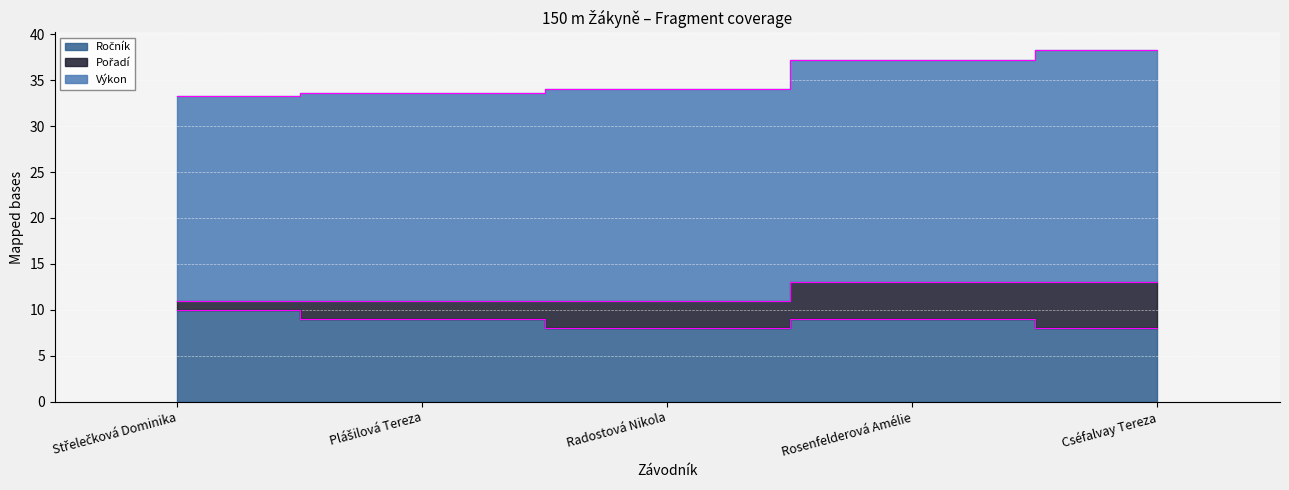

What is the difference between the maximum and second lowest values in the Ročník series?

2.0